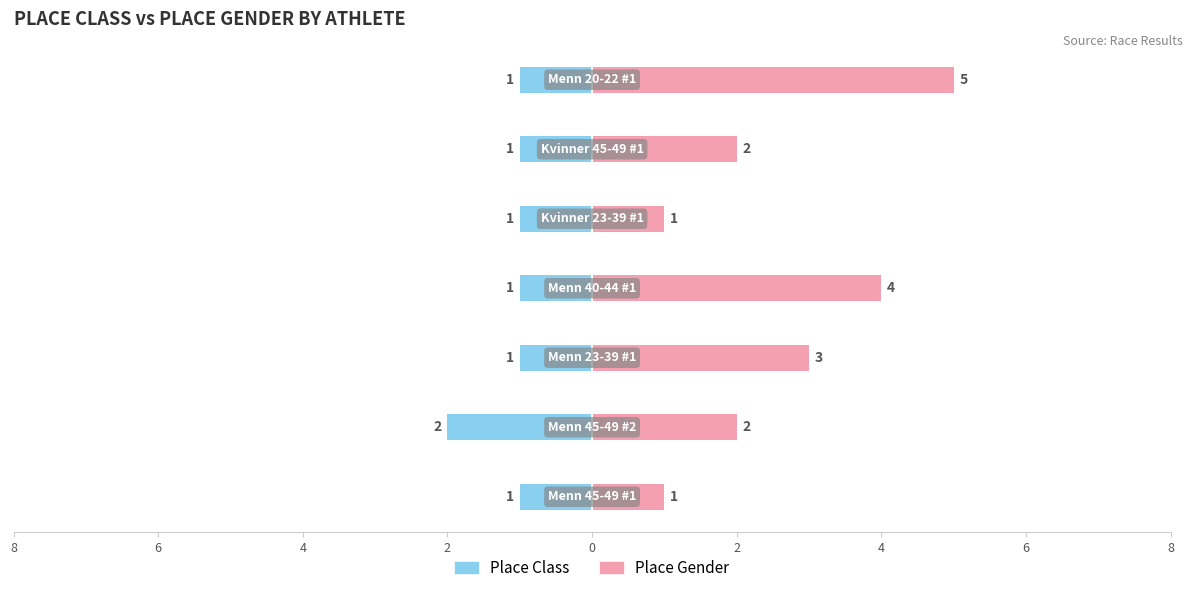

How many groups of bars are there?

7